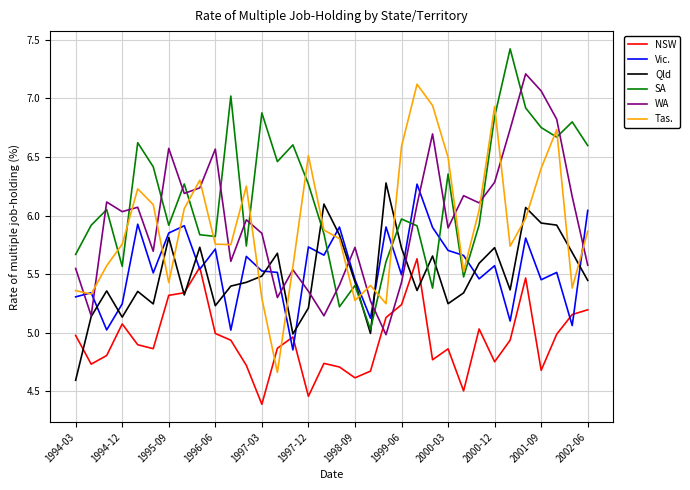

Which series has the largest total across all categories?

SA